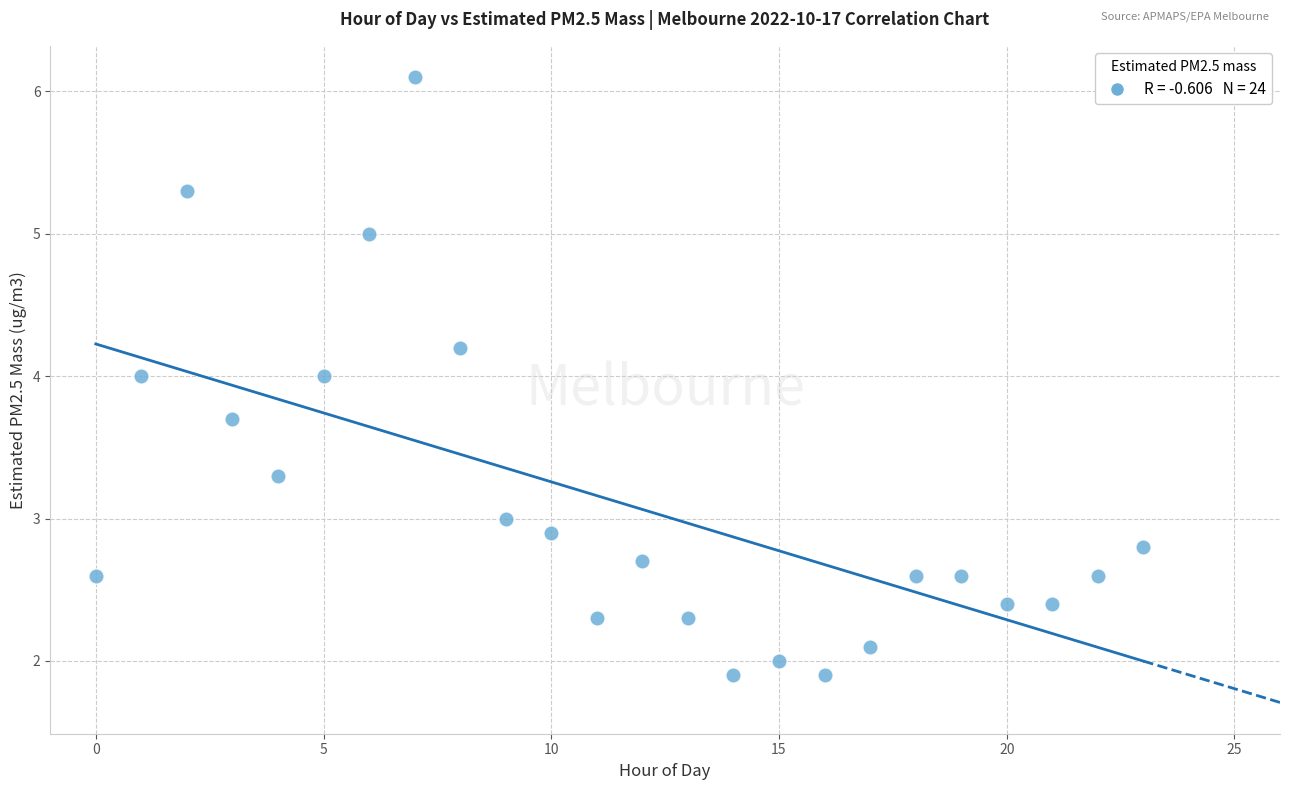

What is the range of Y values (max minus min)?

4.2